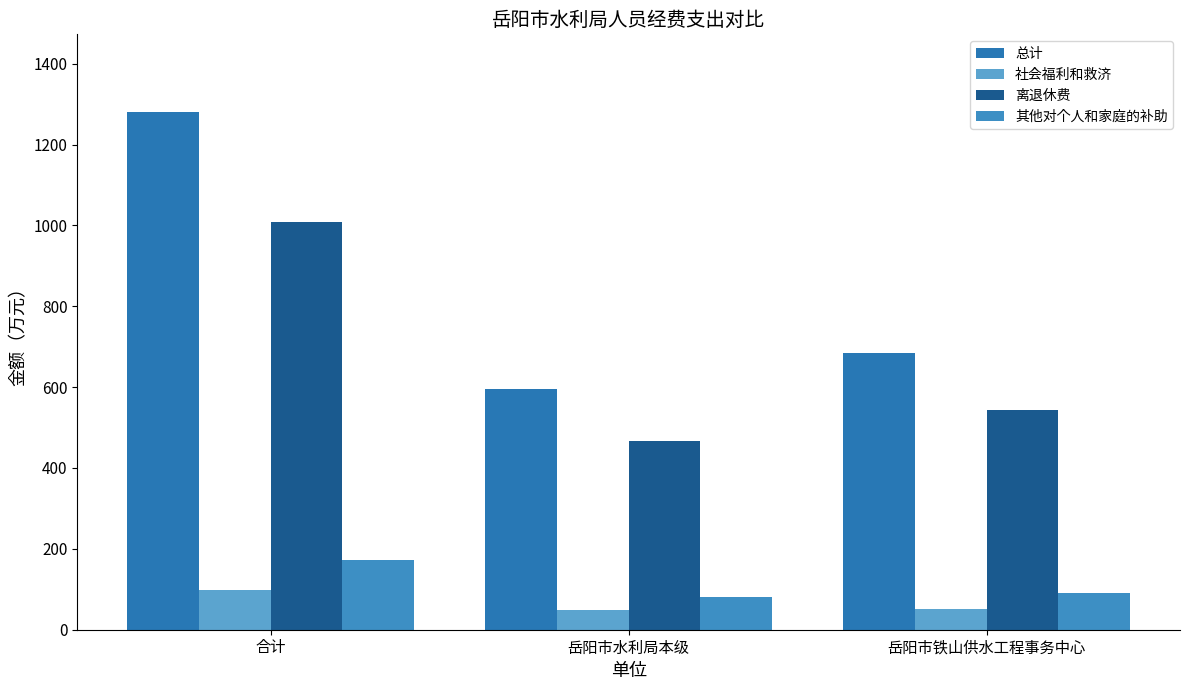

What is the highest value of the 总计 series?

1280.4